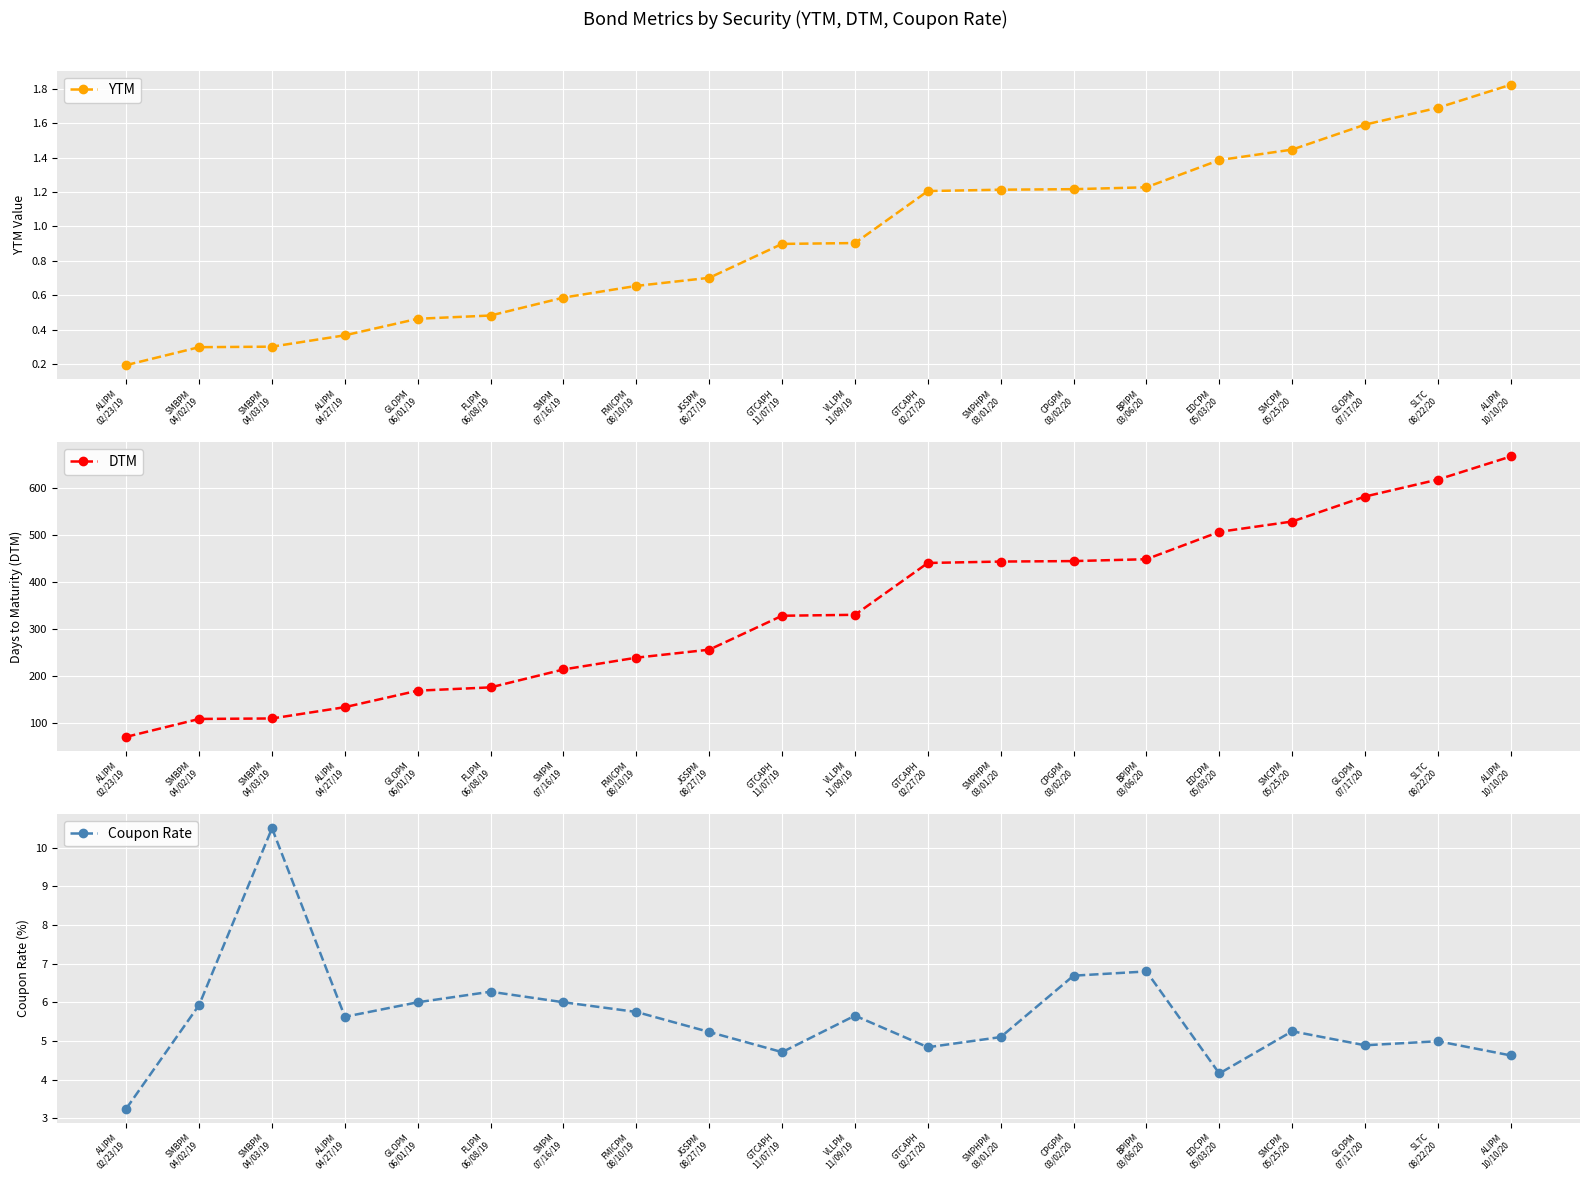

The value of DTM at ALIPM
10/10/20 is 1068.2. True or false?

False